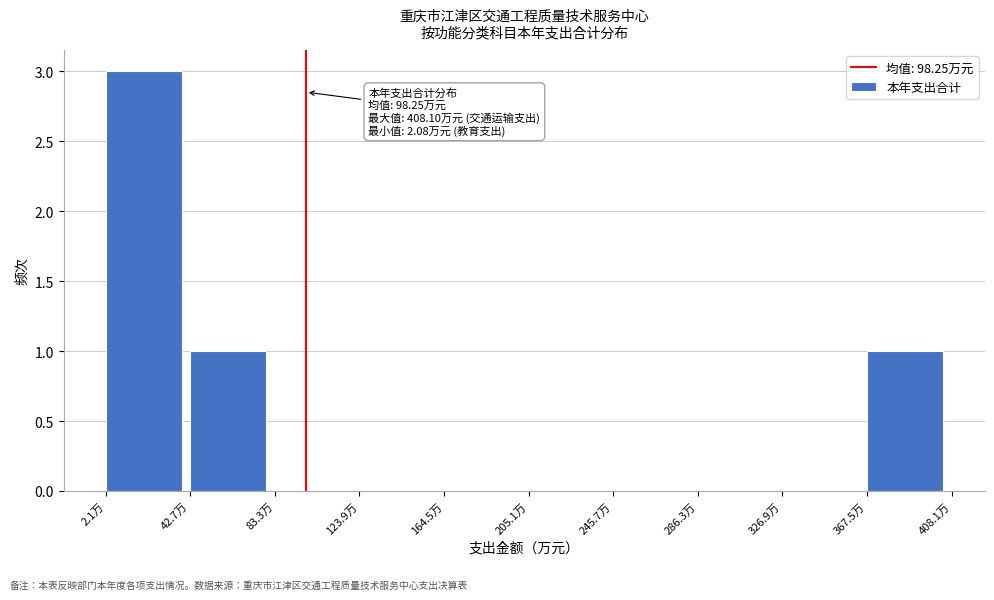

Which range on the x-axis has the tallest bar?

0 to 45